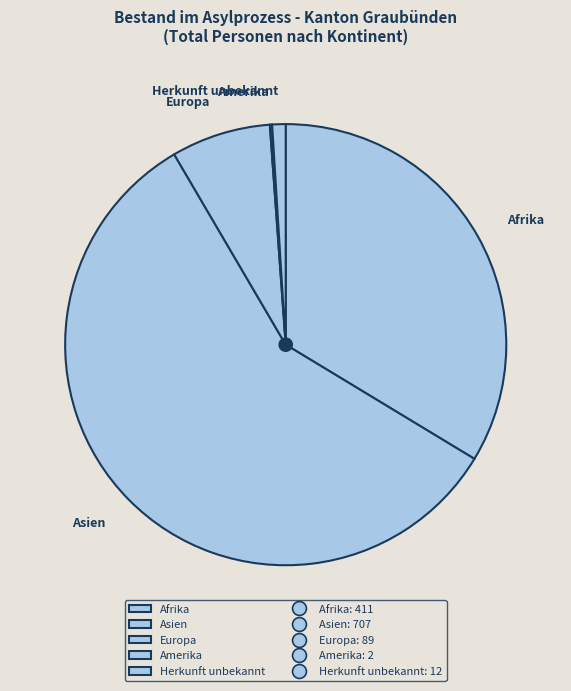

The Herkunft unbekannt slice represents 10% of the pie. True or false?

False